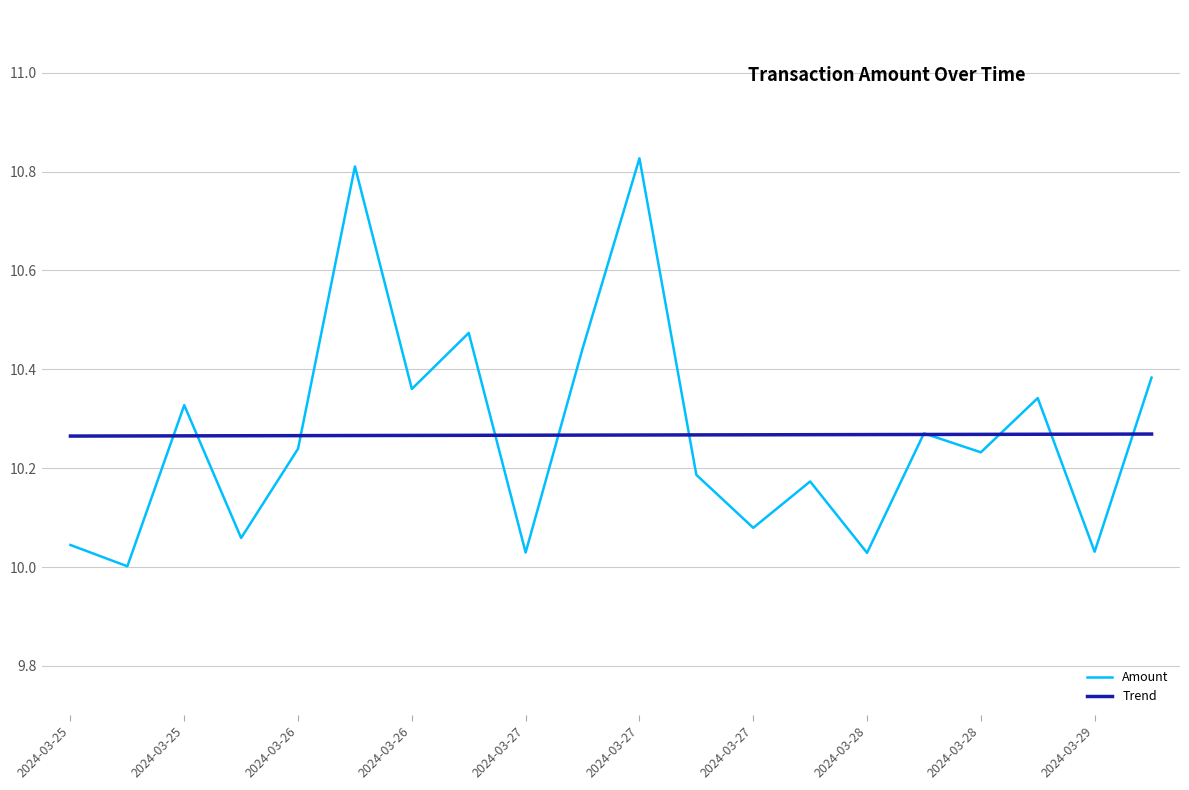

Rank the series by their maximum value, from highest to lowest.

Amount, Trend